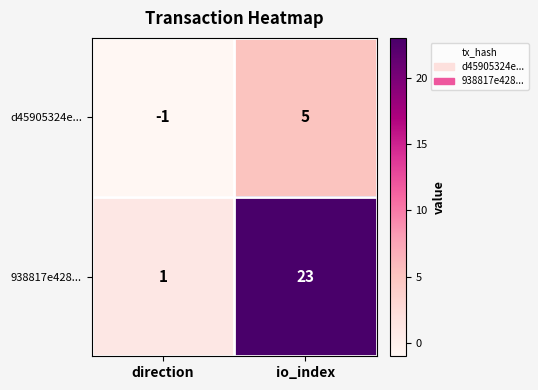

At which category is the sum across all series the highest?

io_index